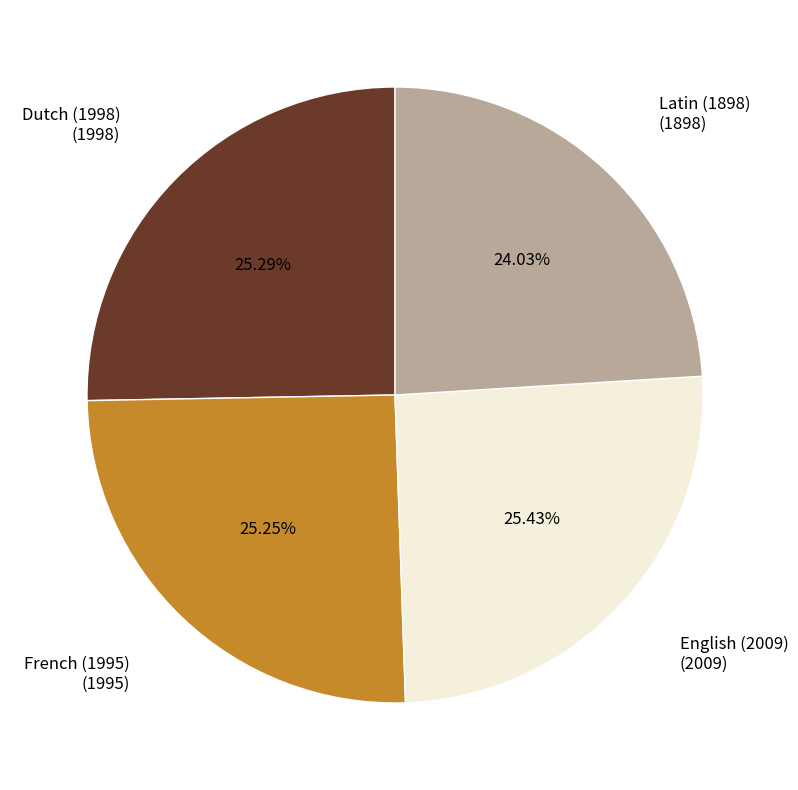

Count the number of slices in the pie.

4